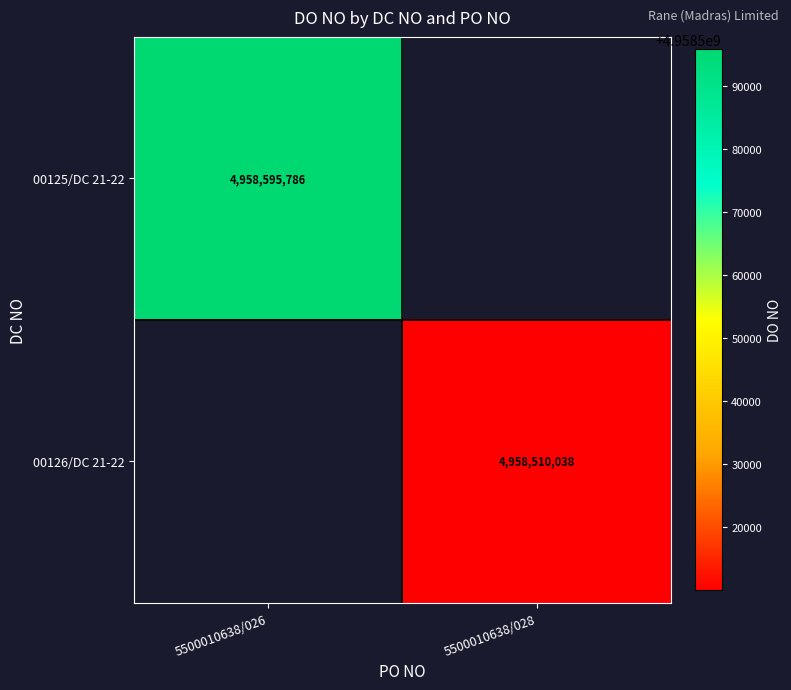

What is the minimum value shown in the chart?

4958510038.0